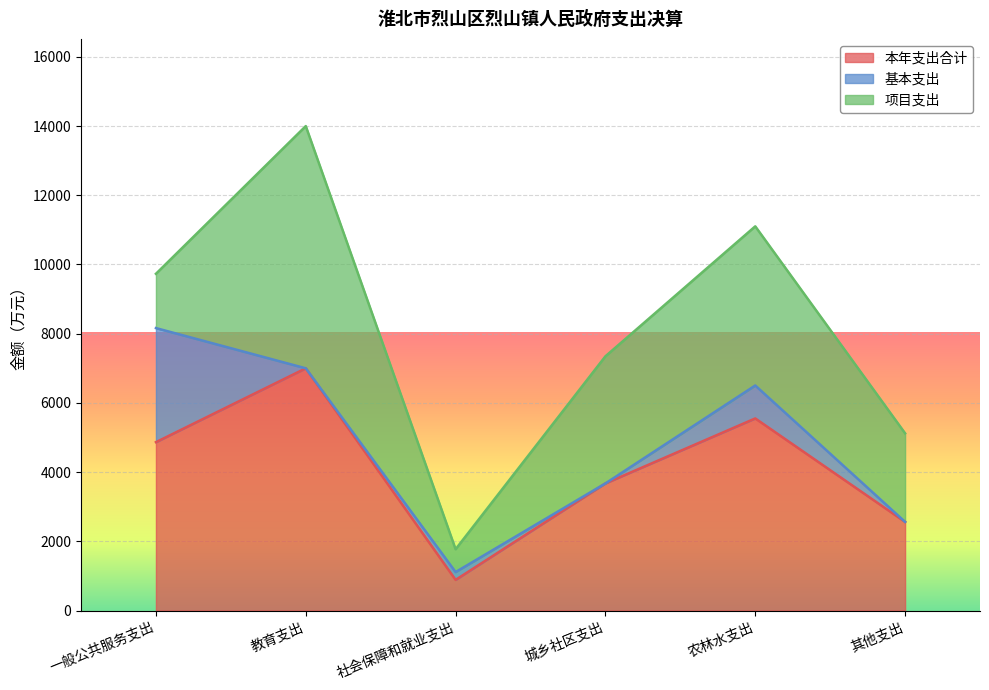

What is the sum of all 本年支出合计 values?

24536.9